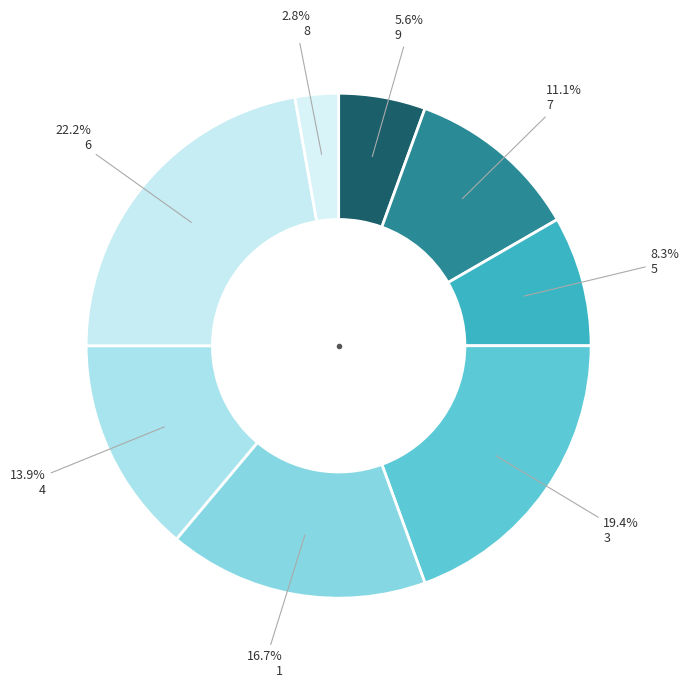

How many segments does this pie chart have?

8